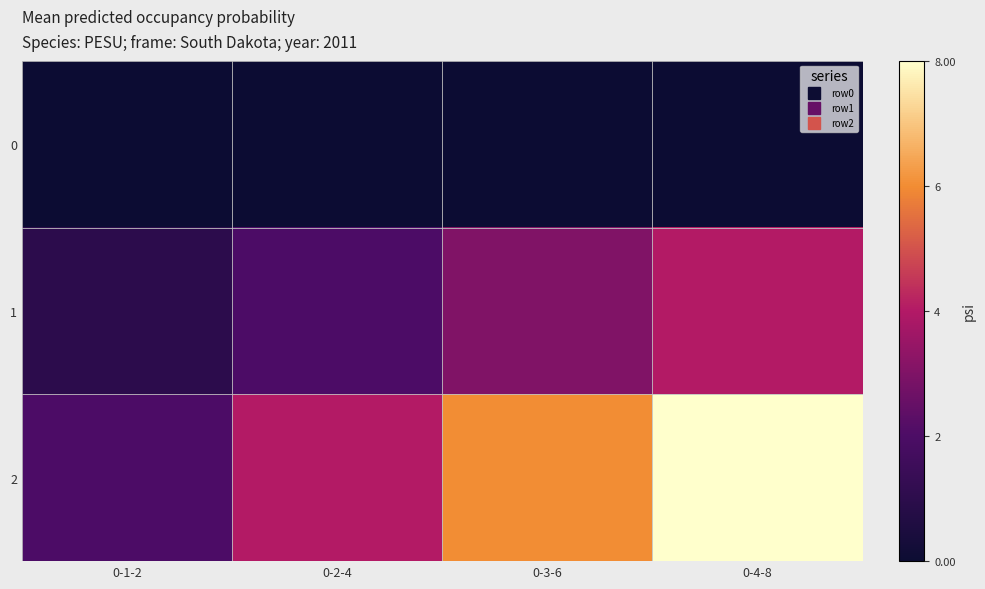

At how many categories does at least one series exceed 1?

4